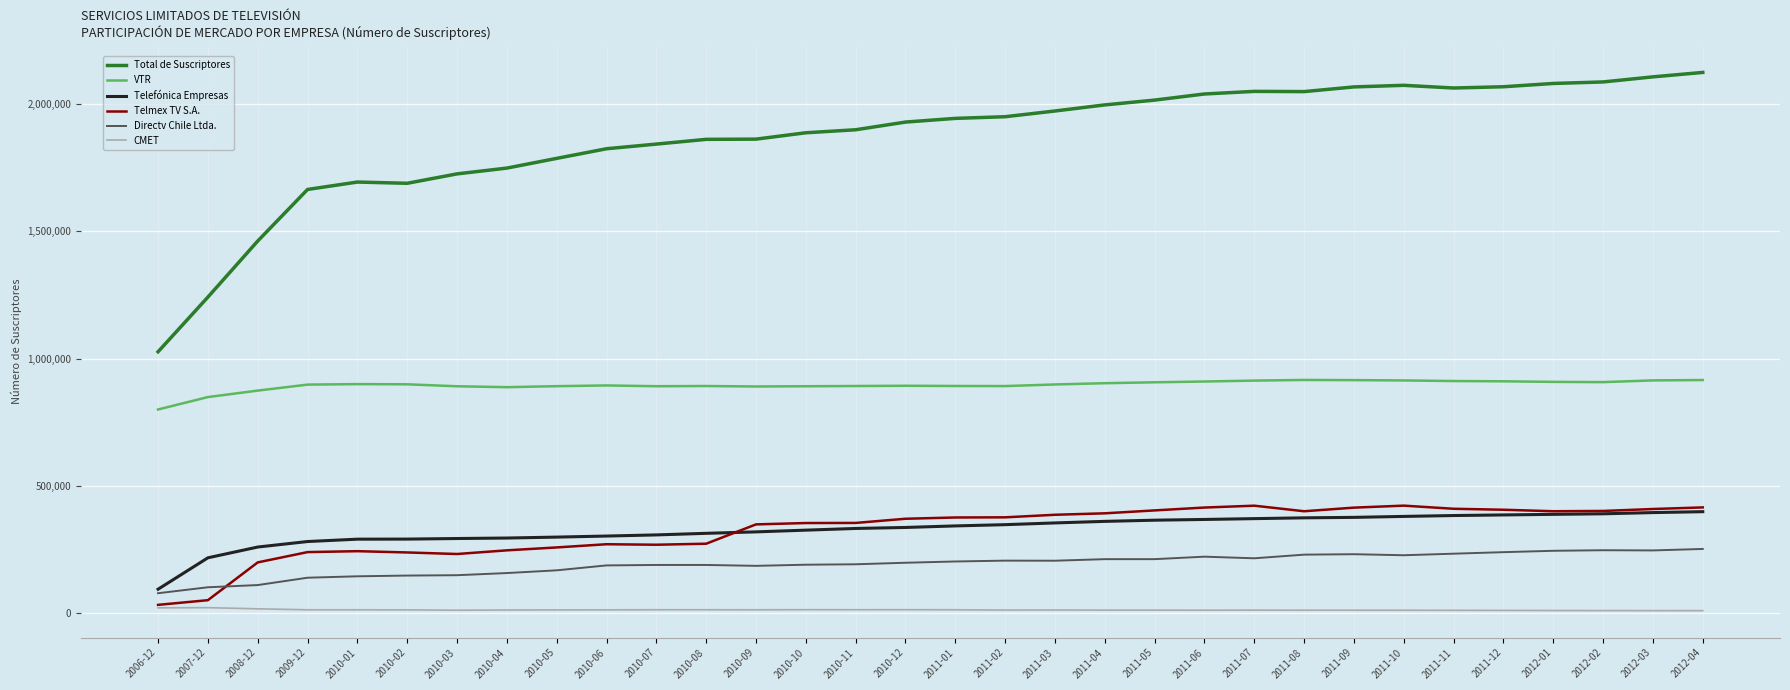

The value of Directv Chile Ltda. at 2010-06 is 298585. True or false?

False